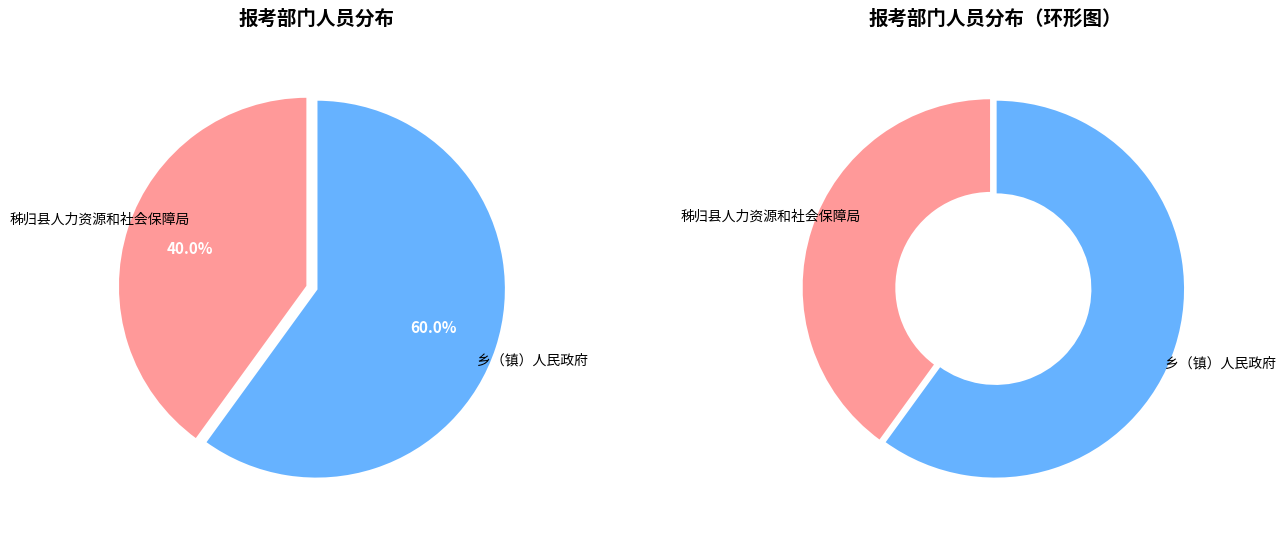

What is the ratio of the value at 秭归县人力资源和社会保障局 to the value at 乡（镇）人民政府?

0.7